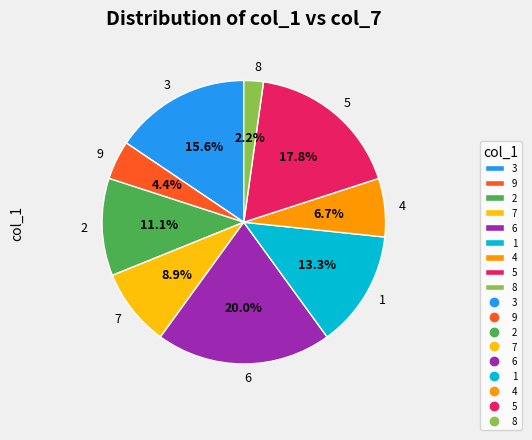

What portion of the pie excludes 1?

86.7%